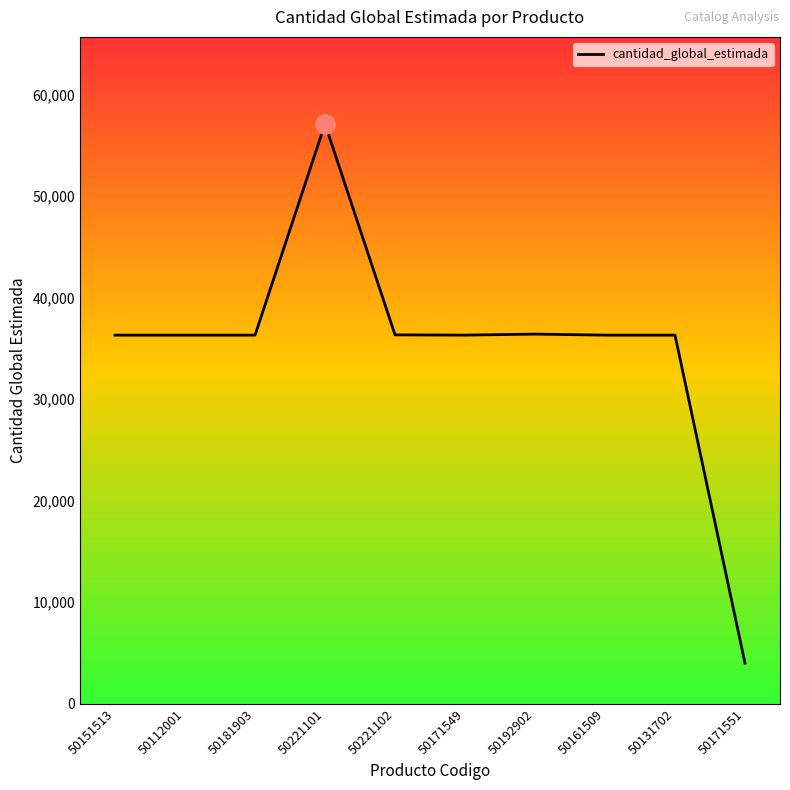

Does the chart display data point markers on the line(s)?

No